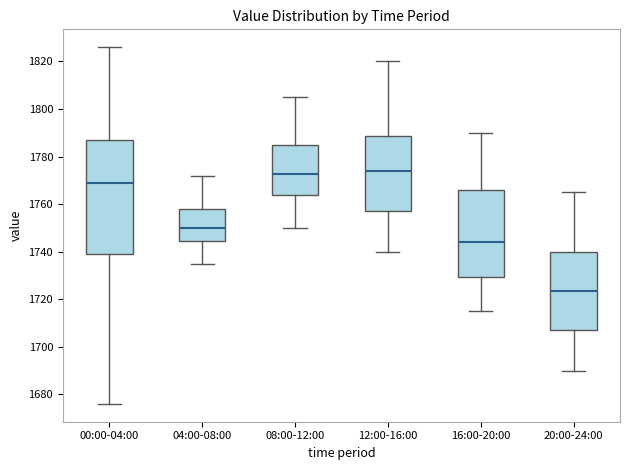

Reading left to right, transcribe this box plot: for each box, give where its median line is, the range the box spans, and where its two whiskers end, as read against the y-axis. The values are not printed on the chart, so give them approximately, as read against the axis.

00:00-04:00: median 1770, box 1740 to 1788, whiskers 1676 to 1826
04:00-08:00: median 1750, box 1744 to 1758, whiskers 1736 to 1772
08:00-12:00: median 1772, box 1764 to 1786, whiskers 1750 to 1806
12:00-16:00: median 1774, box 1758 to 1788, whiskers 1740 to 1820
16:00-20:00: median 1744, box 1730 to 1766, whiskers 1716 to 1790
20:00-24:00: median 1724, box 1708 to 1740, whiskers 1690 to 1766